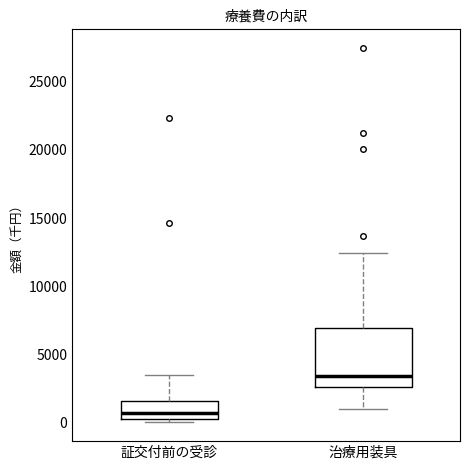

Which box's median line is the highest?

治療用装具